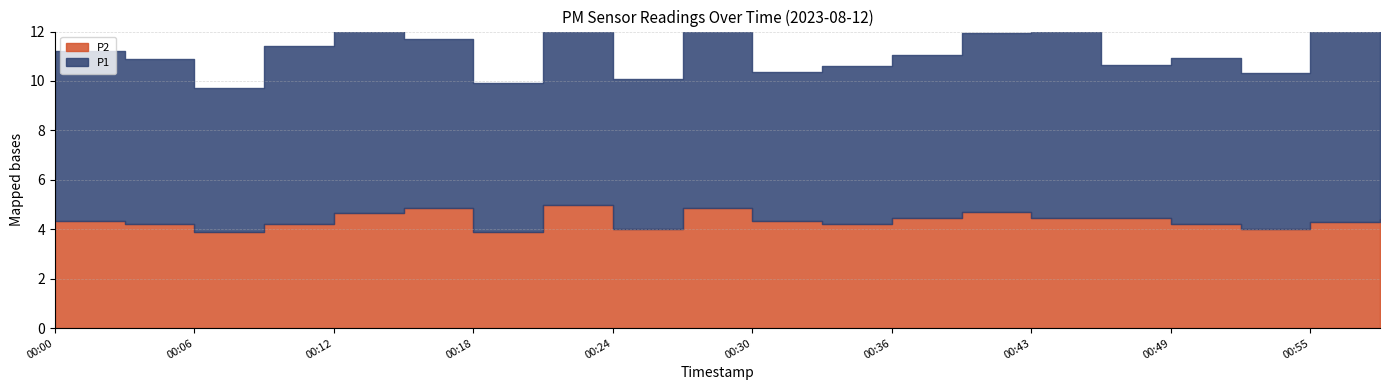

The P2 series shows 4.0 at 00:52. True or false?

True